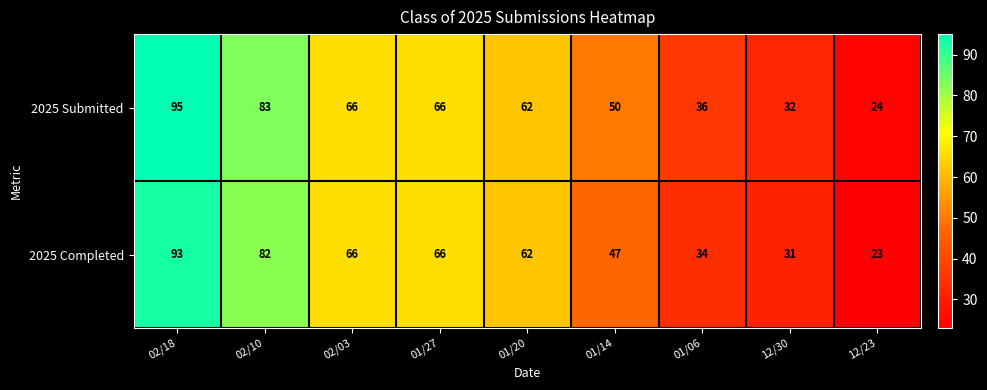

How many data points in 2025 Completed are less than 62?

4